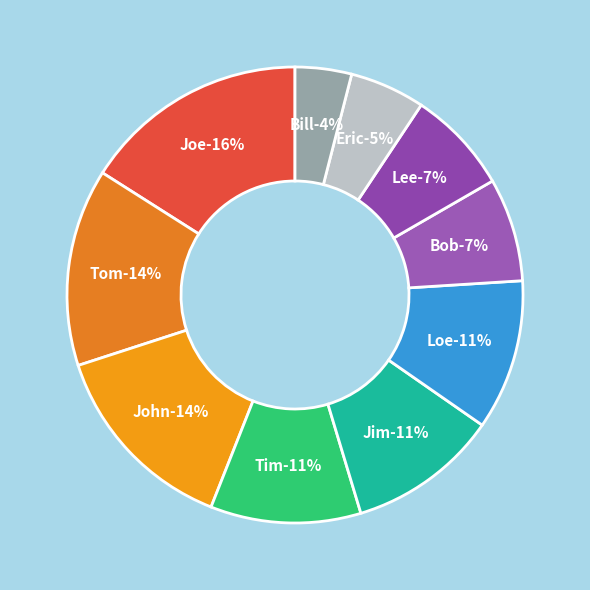

Which category has the biggest portion of the pie?

Joe